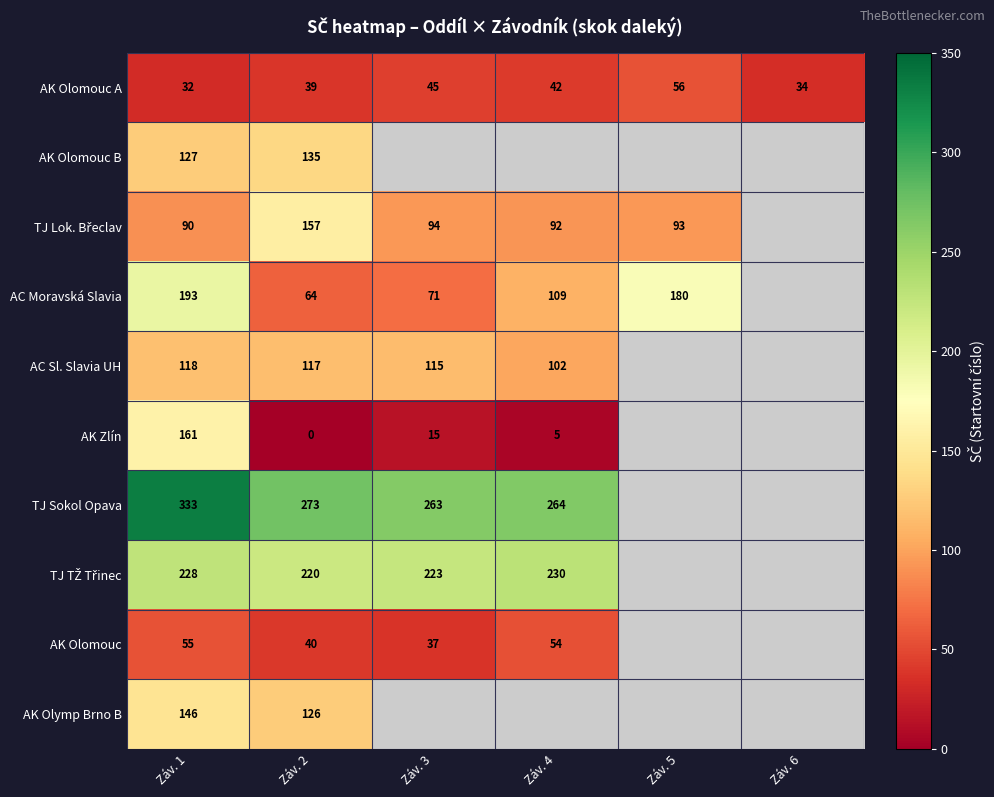

Is it true that AK Olomouc equals 59.2 at Záv. 3?

False